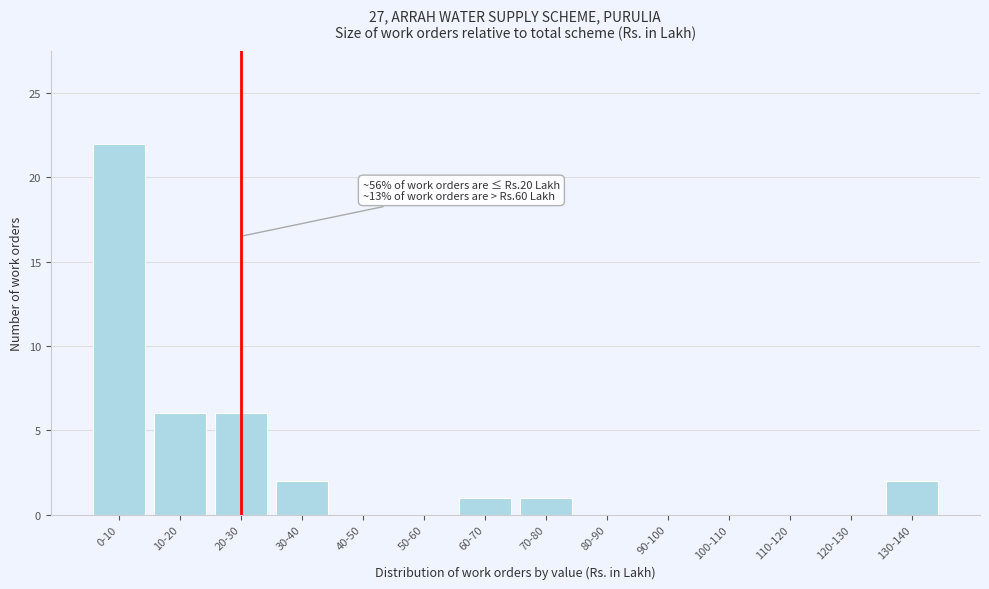

Reading left to right, extract all data points from this chart.

0-10=22	10-20=6	20-30=6	30-40=2	40-50=0	50-60=0	60-70=1	70-80=1	80-90=0	90-100=0	100-110=0	110-120=0	120-130=0	130-140=2